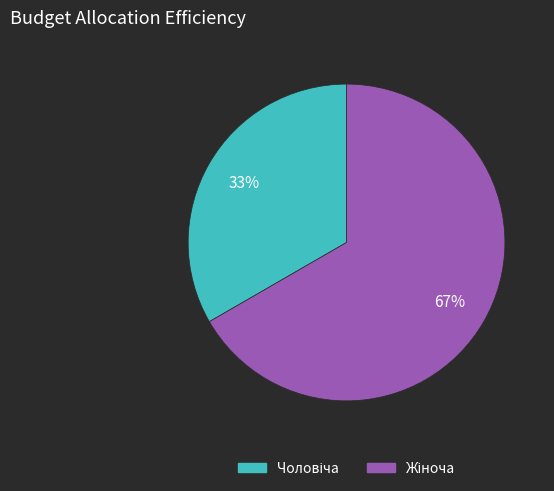

Is there any slice that represents more than half of the pie?

Yes